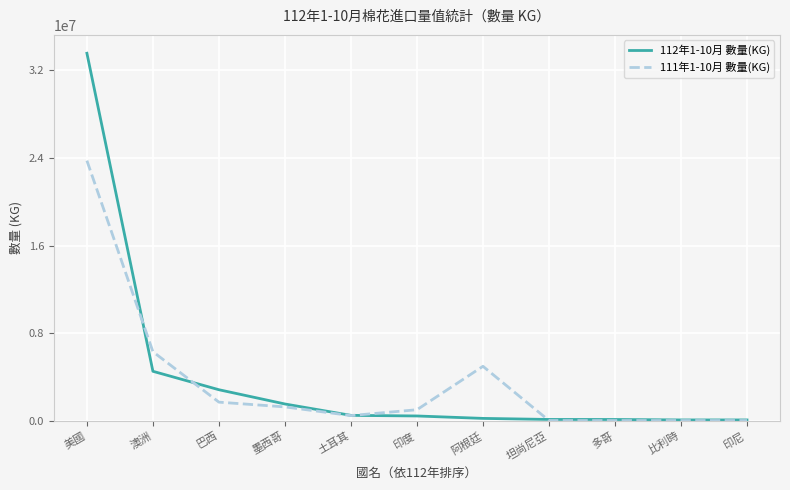

Where is 112年1-10月 數量(KG) nearest to the value 16815979?

澳洲